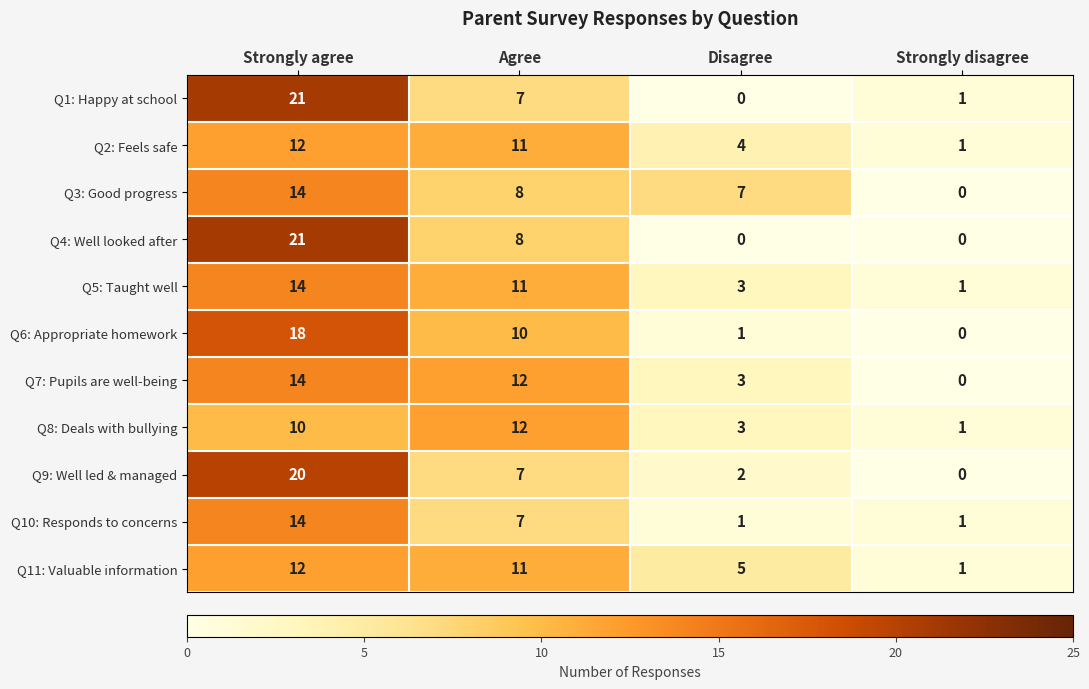

At which label does Q6: Appropriate homework first exceed 10?

Strongly agree